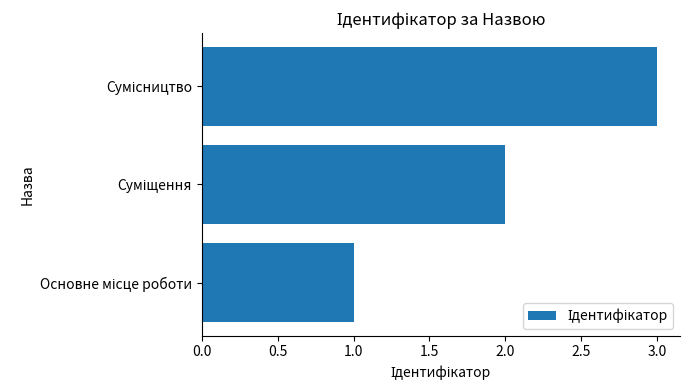

Are the bars horizontal?

Yes